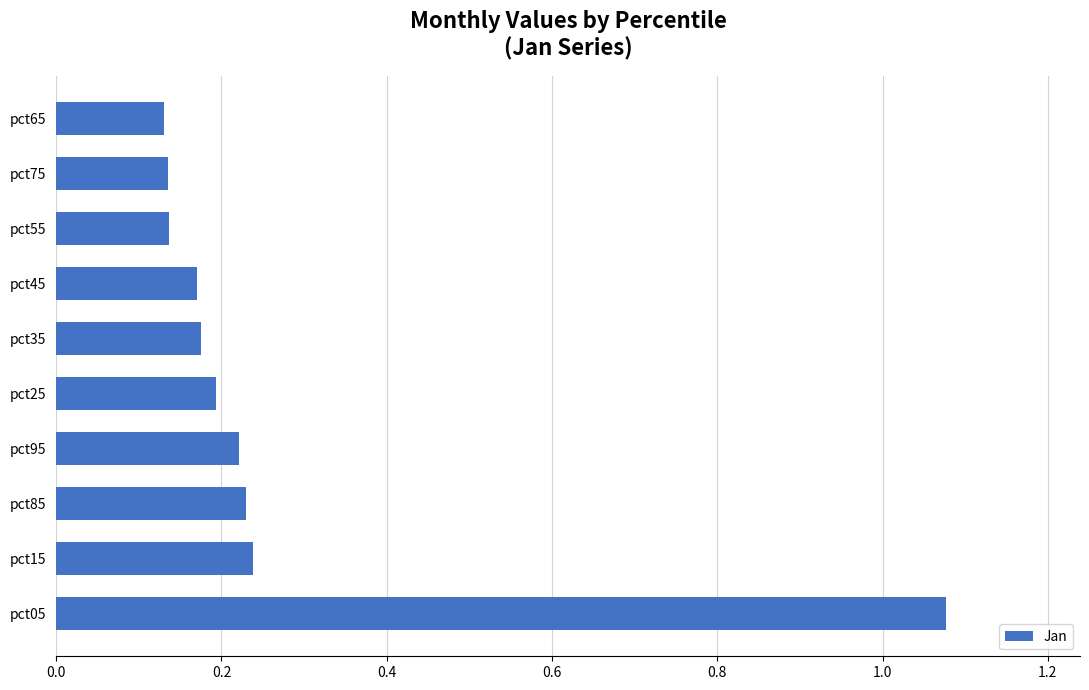

Between pct05 and pct75, which is larger?

pct05